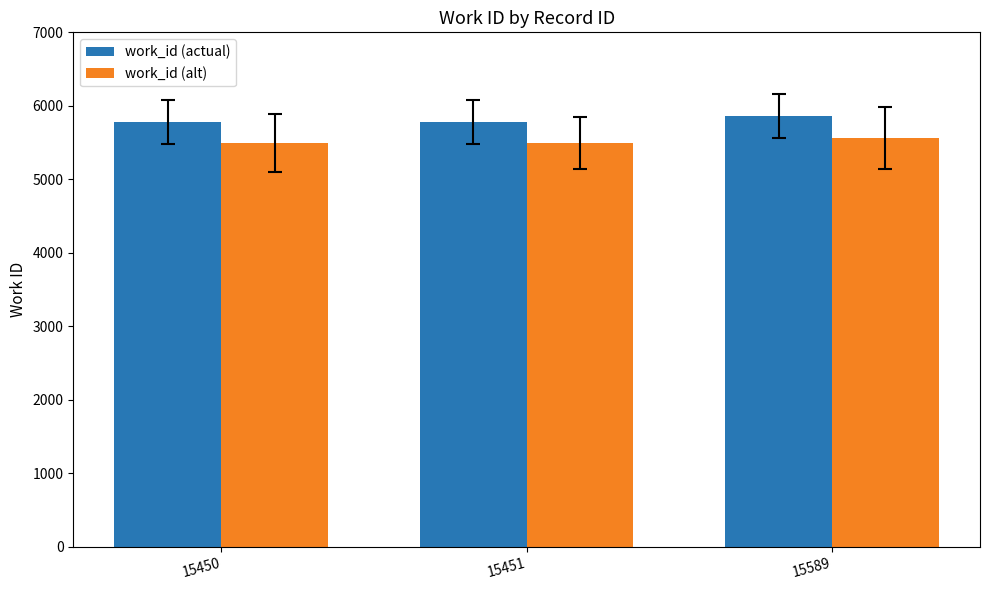

What is the sum of the work_id (alt) values at 15589 and 15451?

11058.0